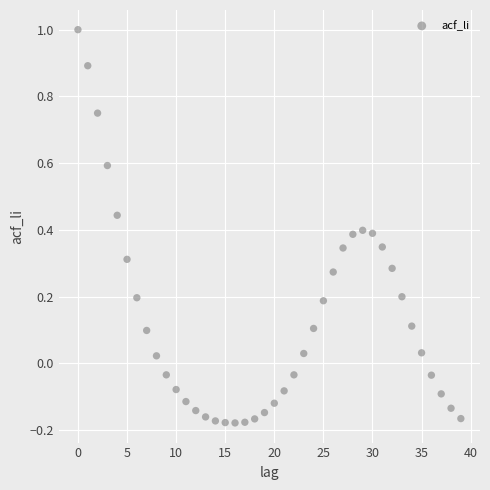

What is the range of Y values (max minus min)?

1.2